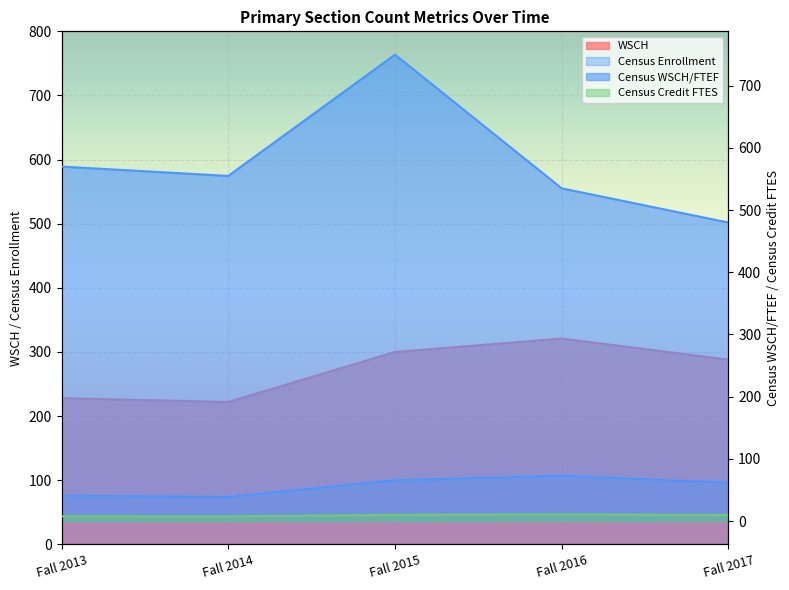

Reading right to left, what are all the values shown in this chart?

WSCH: 288.0	321.0	300.0	222.0	228.0
Census WSCH/FTEF: 480.0	535.0	750.0	555.0	570.0
Census Credit FTES: 9.6	10.7	10.0	7.4	7.6
Census Enrollment: 96.0	107.0	100.0	74.0	76.0